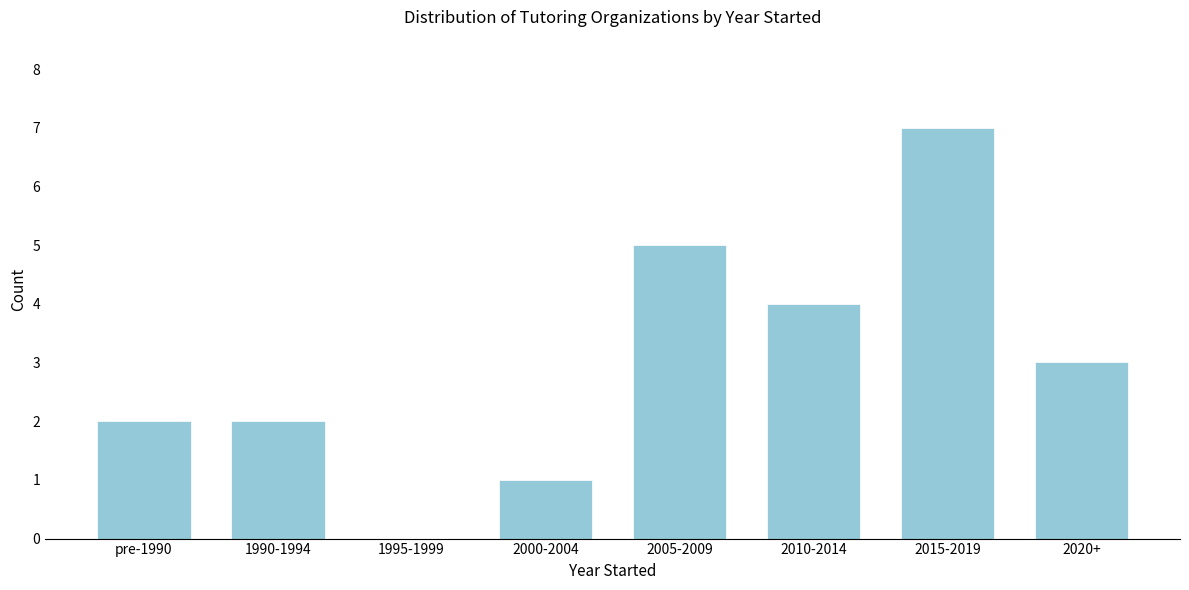

Reading right to left, what are all the values shown in this chart?

2020+=3	2015-2019=7	2010-2014=4	2005-2009=5	2000-2004=1	1995-1999=0	1990-1994=2	pre-1990=2